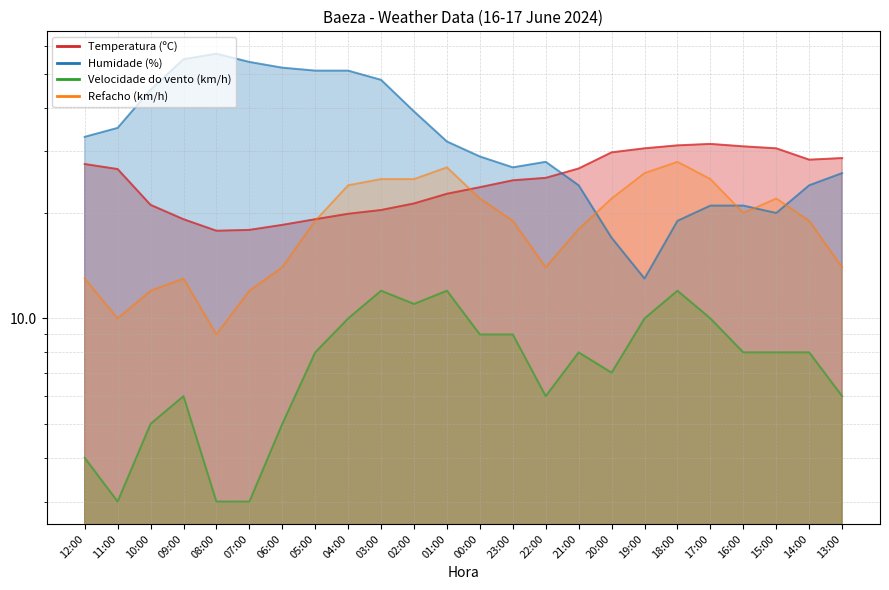

Count the Velocidade do vento (km/h) values in the range 6 to 10.

14